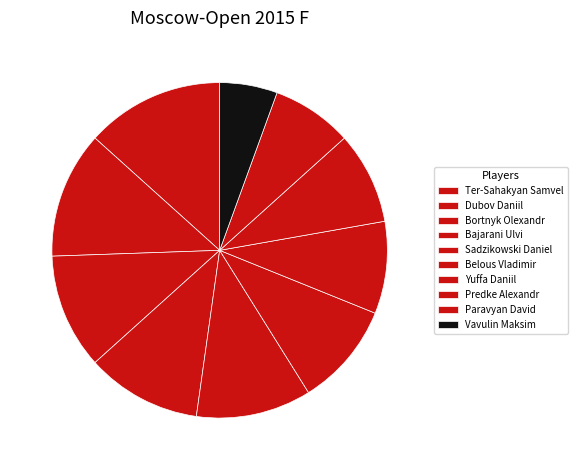

To the nearest percent, what portion does Belous Vladimir represent?

10%